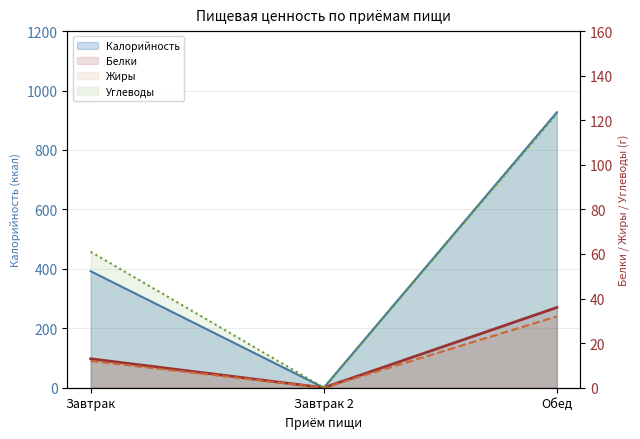

How many values in the Жиры series exceed 12?

1